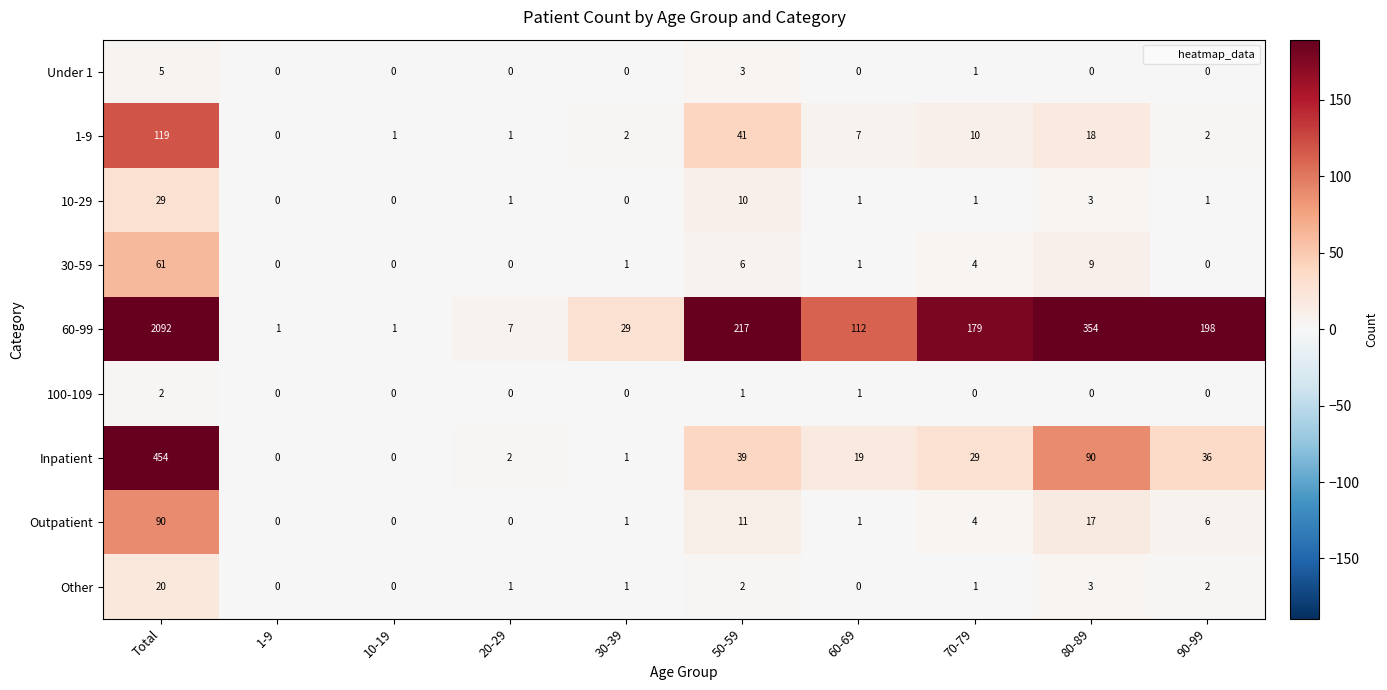

The value of 100-109 at 20-29 is 0. True or false?

True